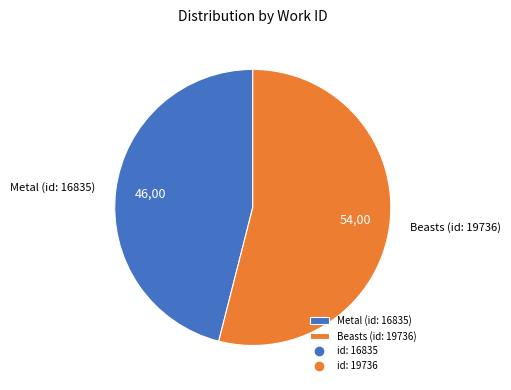

Does Beasts (id: 19736) account for over 50% of the chart?

Yes